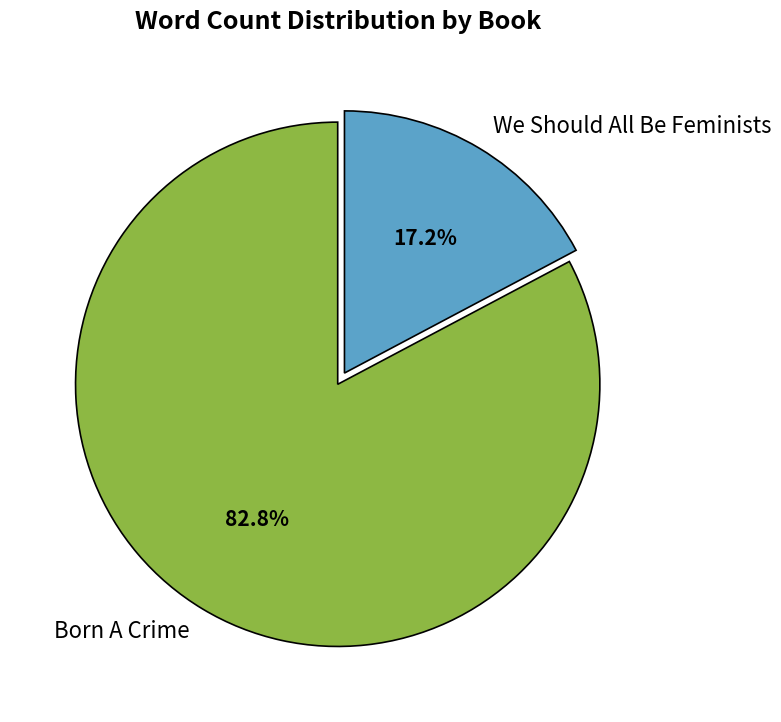

Rank the categories by value from lowest to highest.

We Should All Be Feminists, Born A Crime